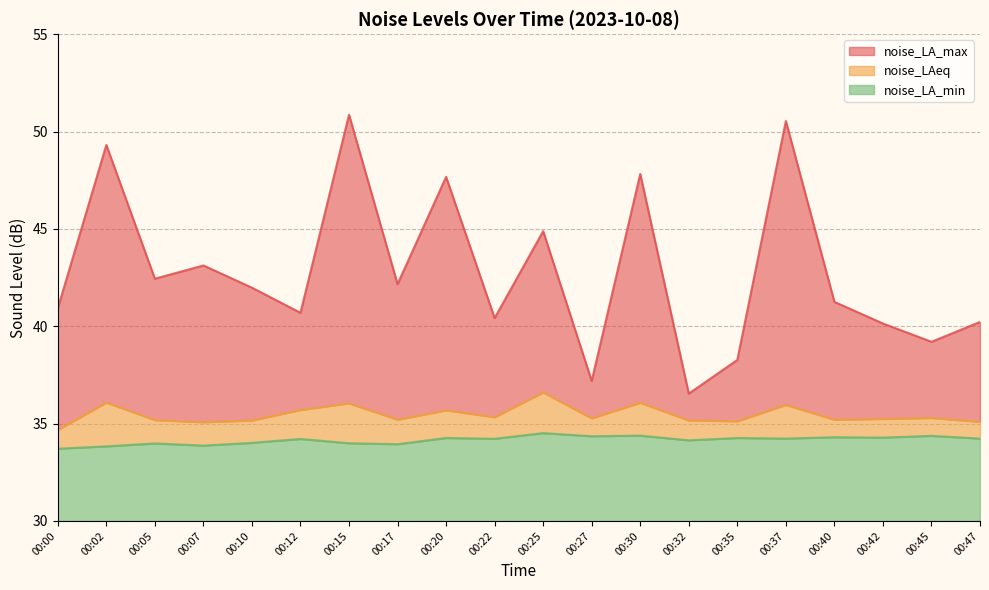

How many lines are shown in the chart?

3